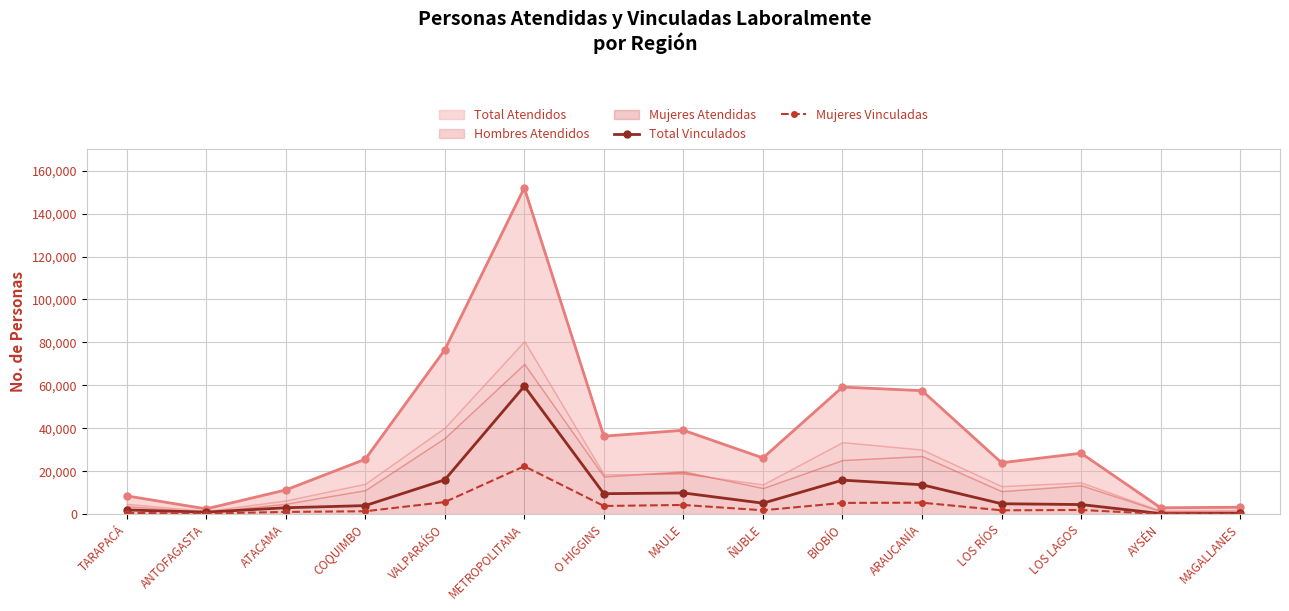

At which label is Total Vinculados closest to 29920?

VALPARAÍSO